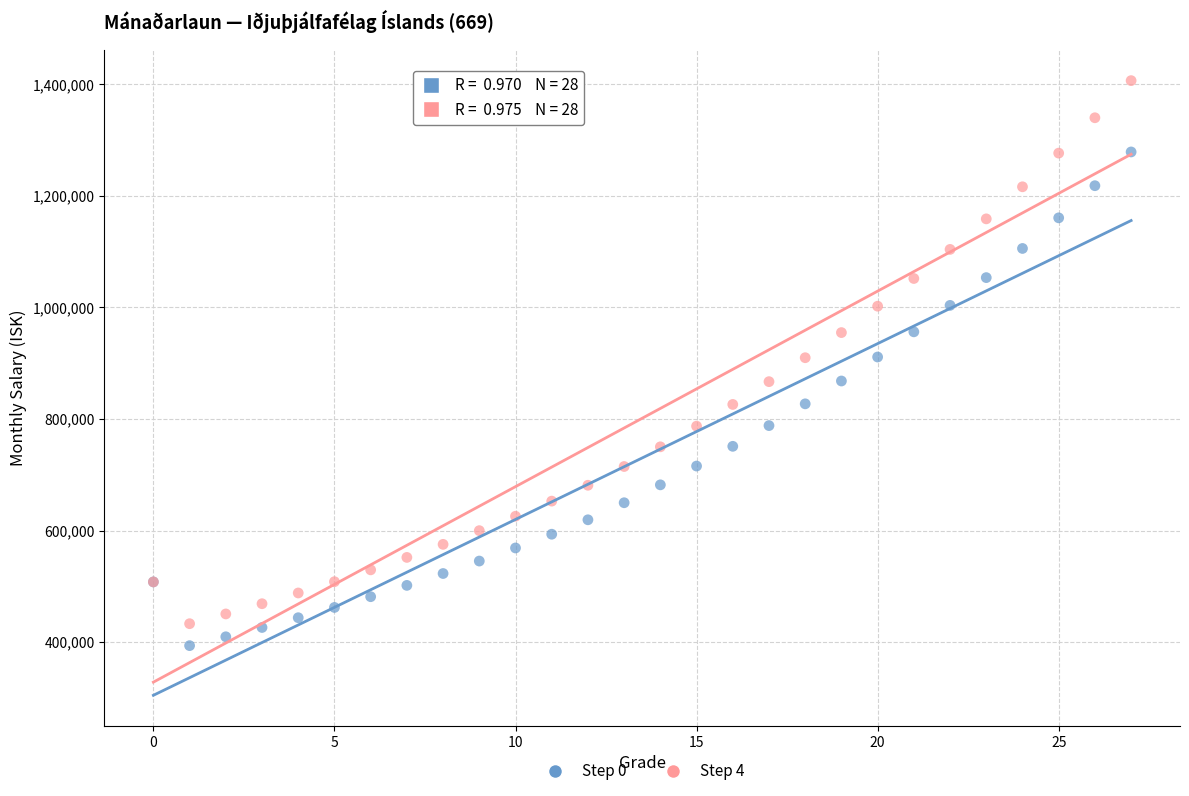

Which series has the largest Y range (max minus min)?

Step 4